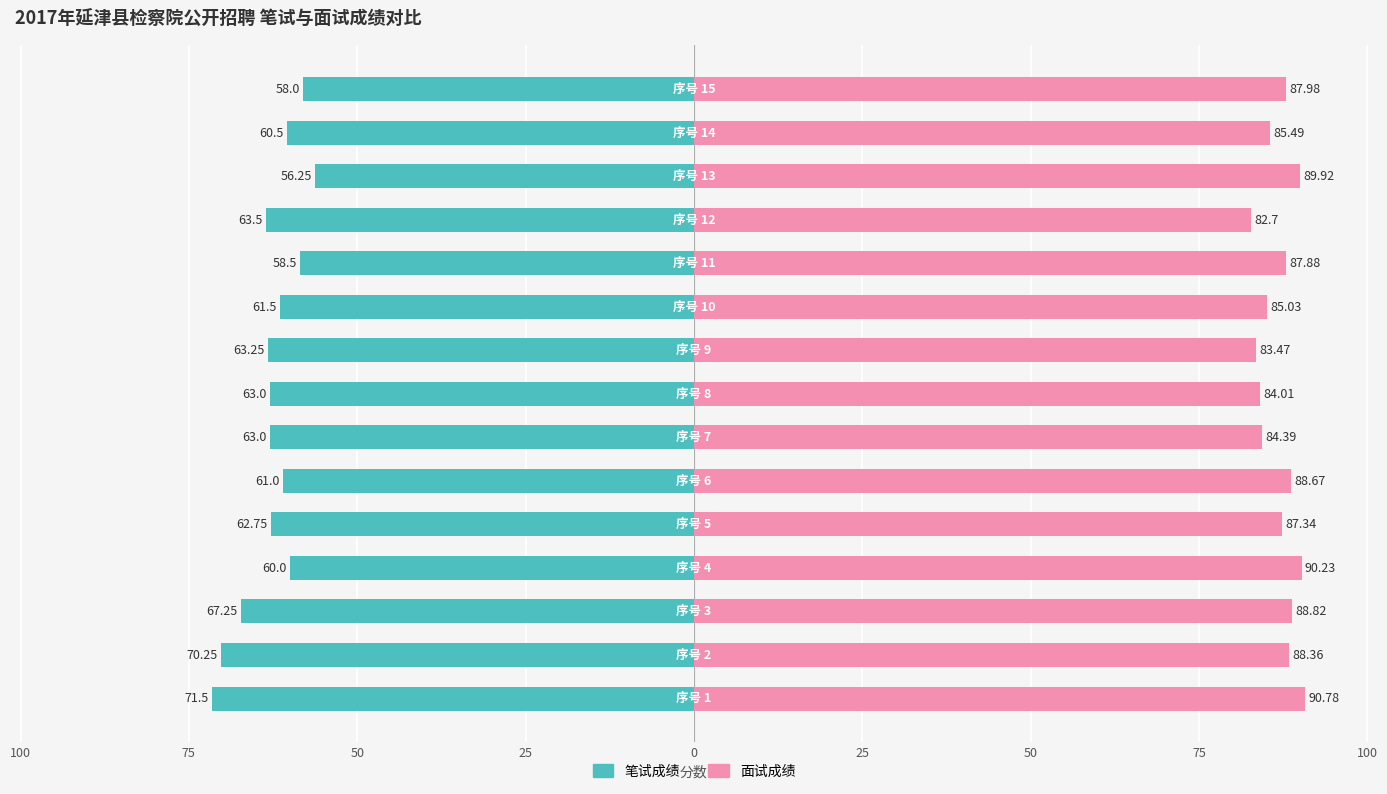

How many values in the 笔试成绩 series are below -62?

8